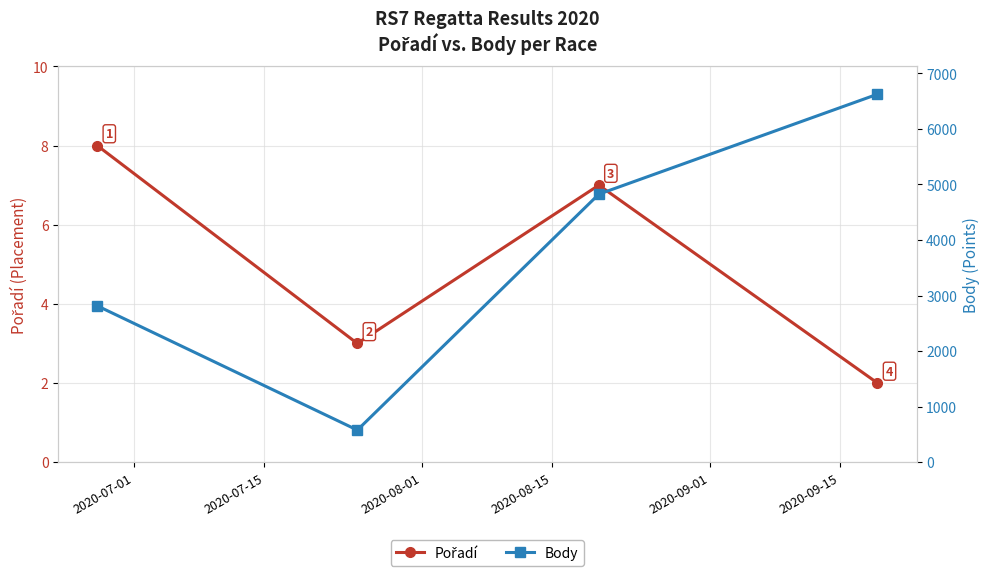

Count the Pořadí values in the range 3 to 8.

3